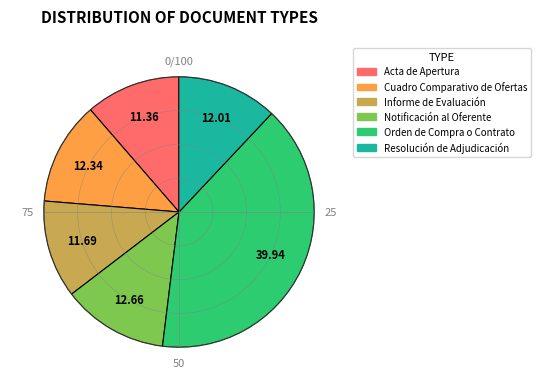

Which slice is the largest?

Orden de Compra o Contrato